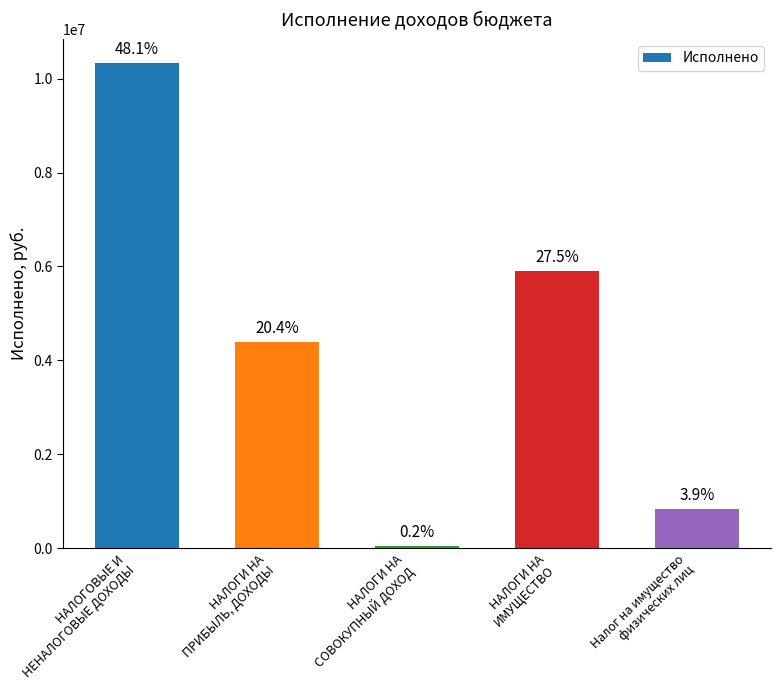

What is the label of the 3rd bar from the right?

НАЛОГИ НА
СОВОКУПНЫЙ ДОХОД